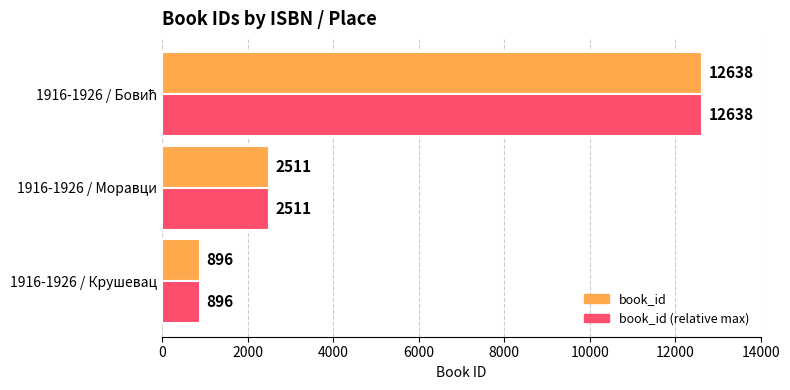

What value does the book_id (relative max) series have at 1916-1926 / Моравци?

2511.0